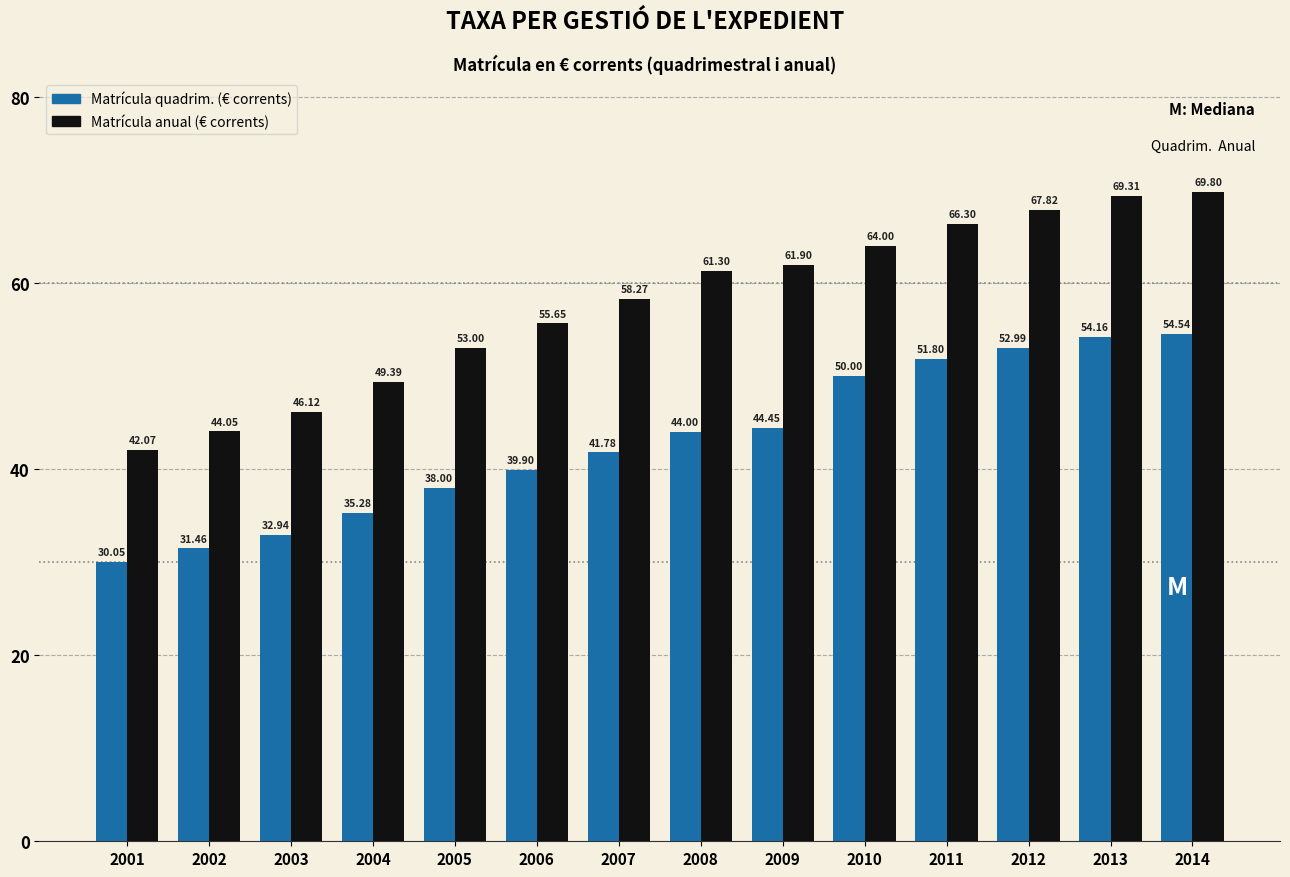

The value of Matrícula anual (€ corrents) at 2001 is 42.1. True or false?

True